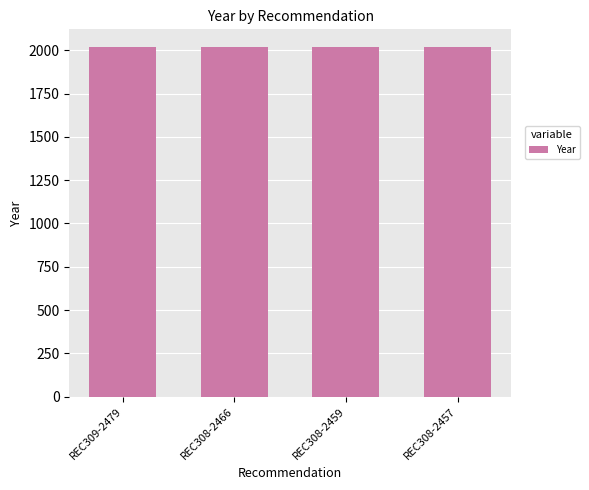

What is the ratio of the value at REC308-2466 to the value at REC308-2457?

1.0